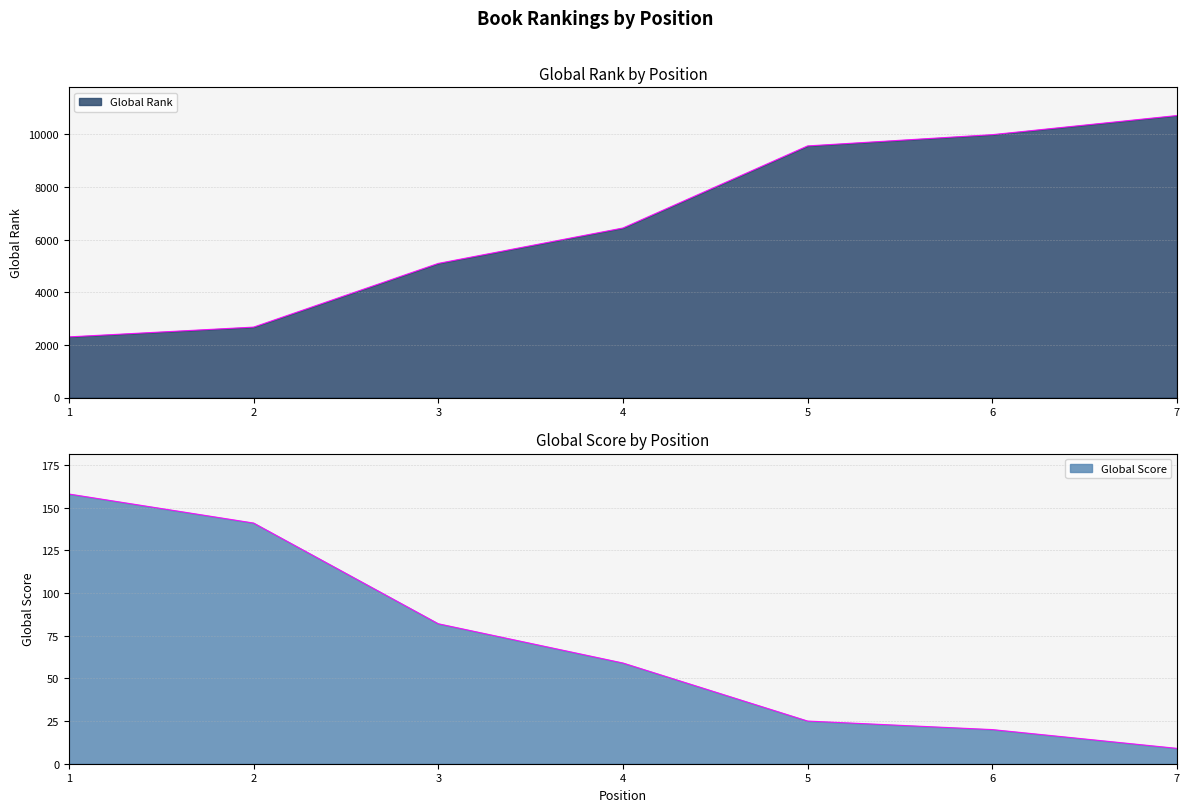

List the series in order of their overall mean, highest first.

Global Rank, Global Score